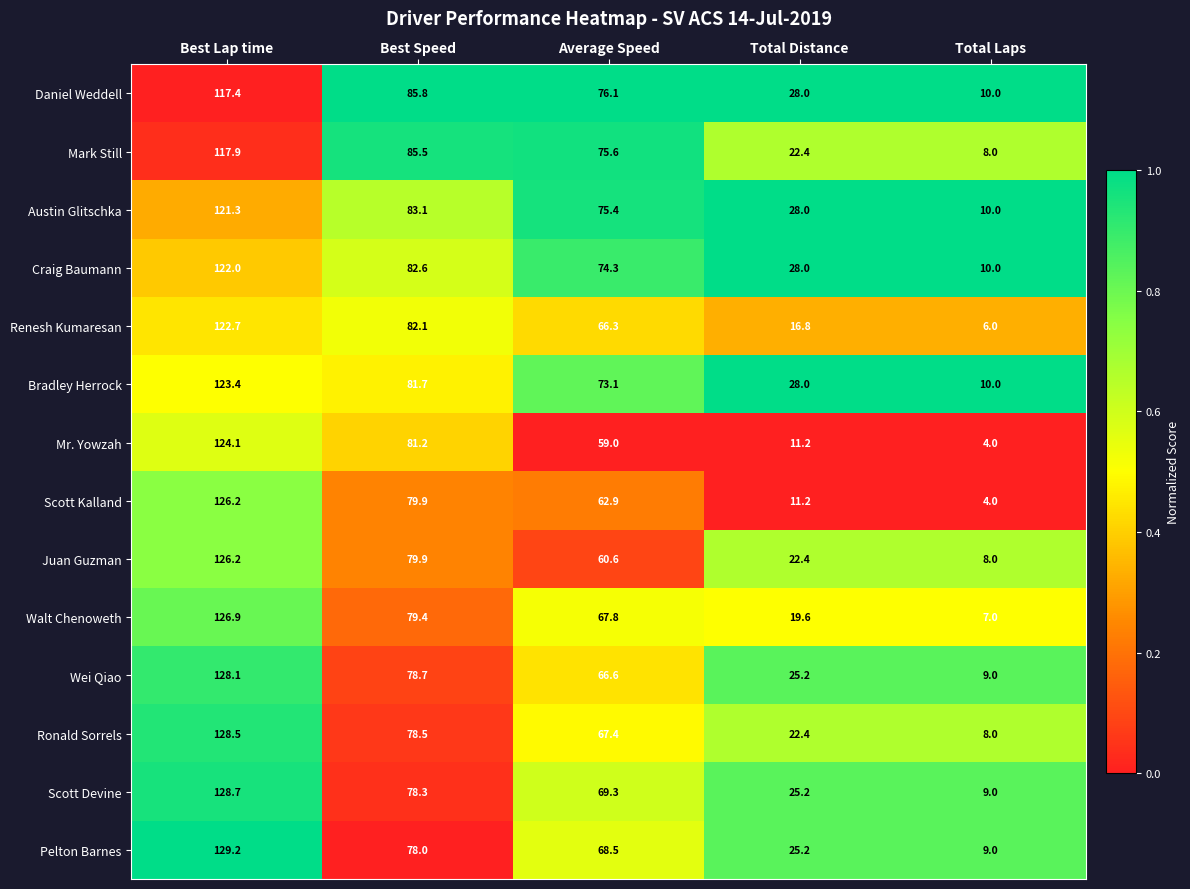

What is the spread (max minus min) of values at Total Laps?

6.0